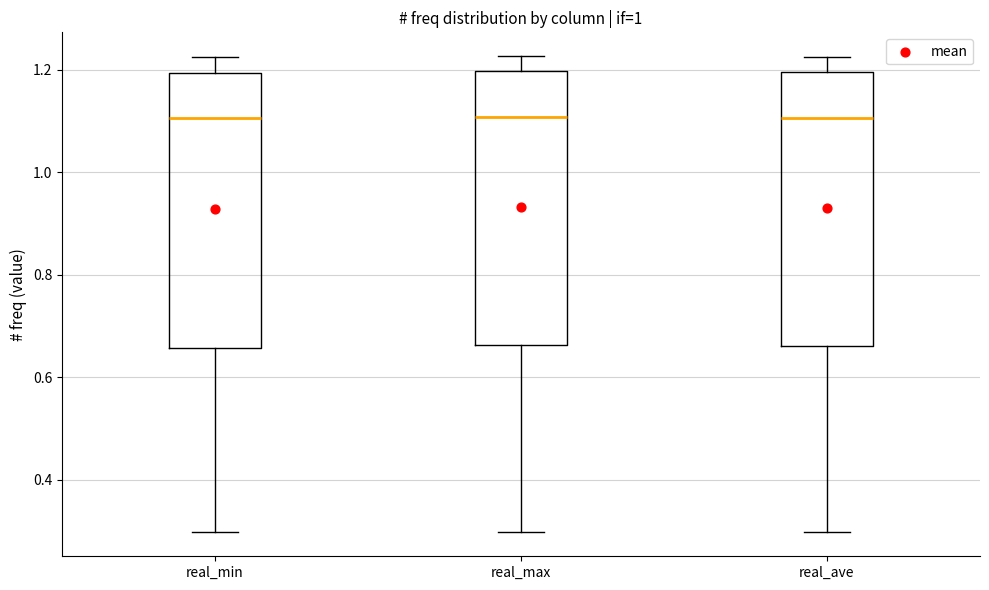

Reading left to right, read every box against the y-axis: the position of its median line, the range the box covers, and the ends of its whiskers. The values are not printed on the chart, so give them approximately, as read against the axis.

real_min: median 1.10, box 0.66 to 1.20, whiskers 0.30 to 1.22
real_max: median 1.10, box 0.66 to 1.20, whiskers 0.30 to 1.22
real_ave: median 1.10, box 0.66 to 1.20, whiskers 0.30 to 1.22